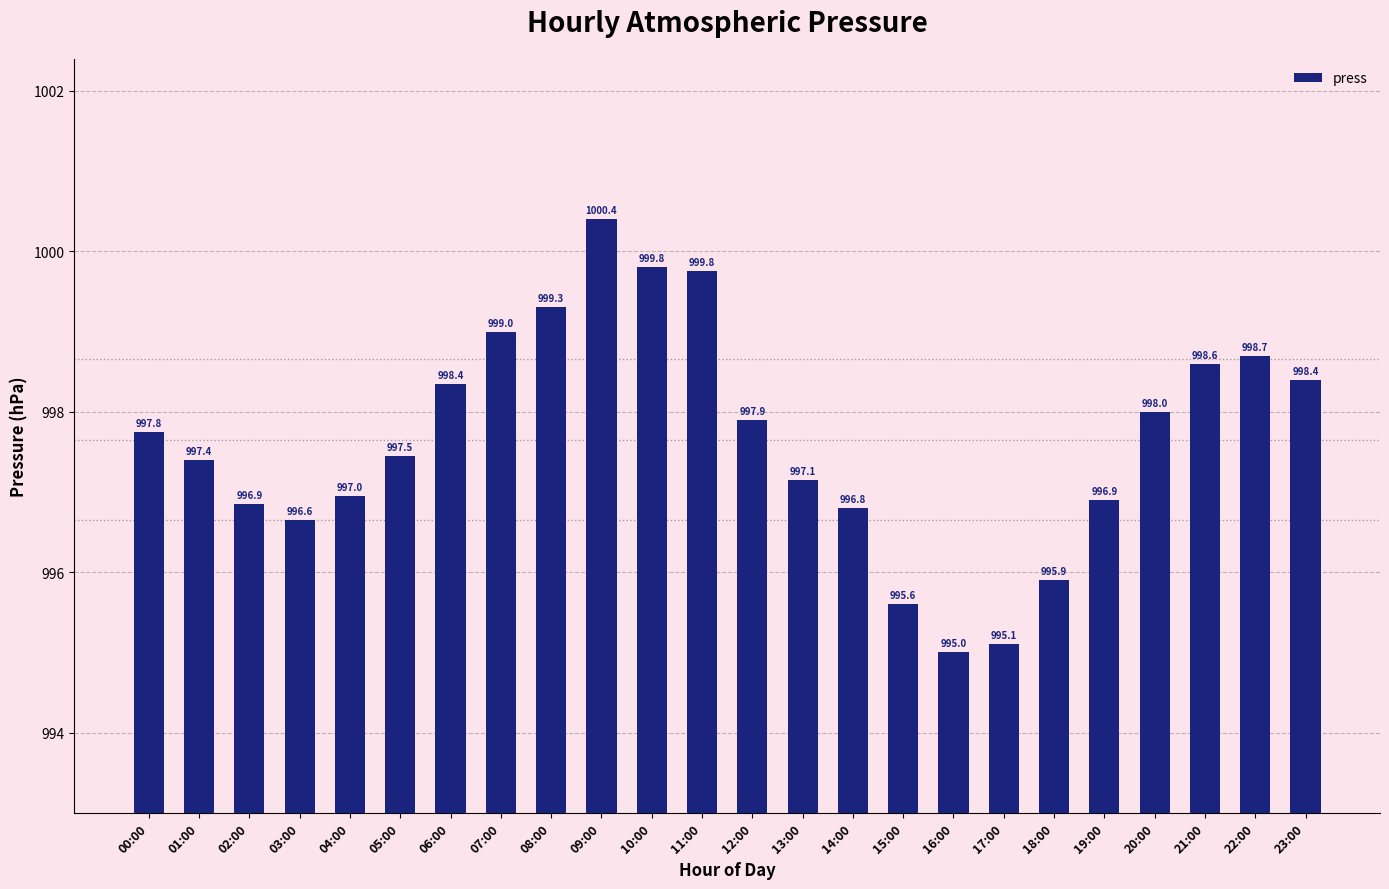

How many values are below 997?

9